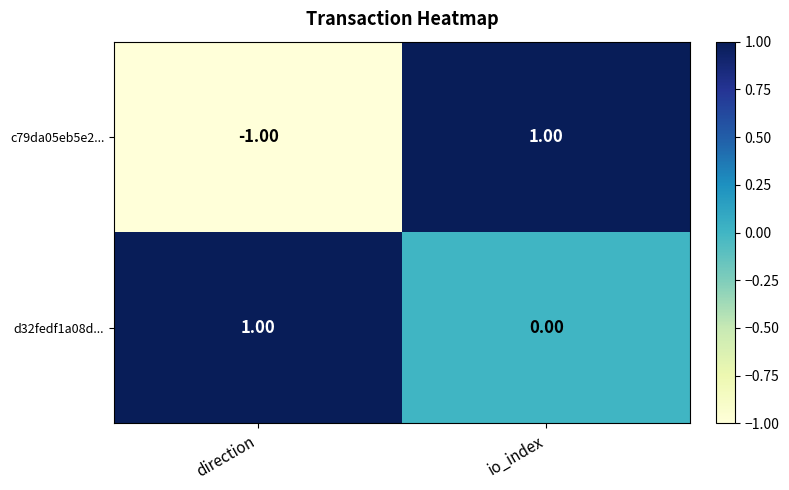

At which label does c79da05eb5e2... reach its peak?

io_index